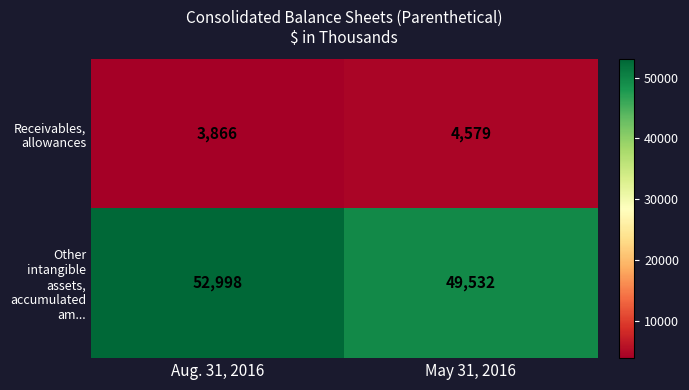

At which category does the chart reach its minimum across all series?

Aug. 31, 2016